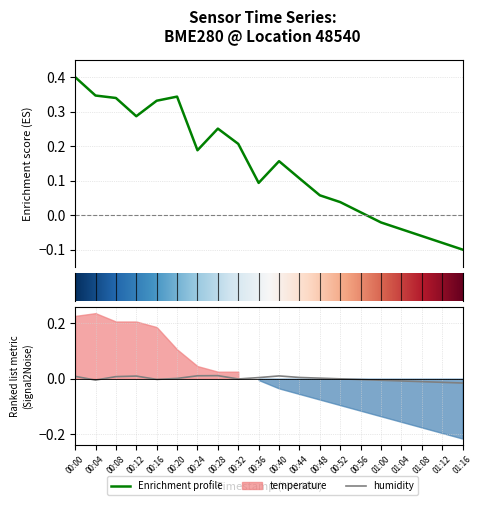

What is the label of the 11th point from the right?

00:36